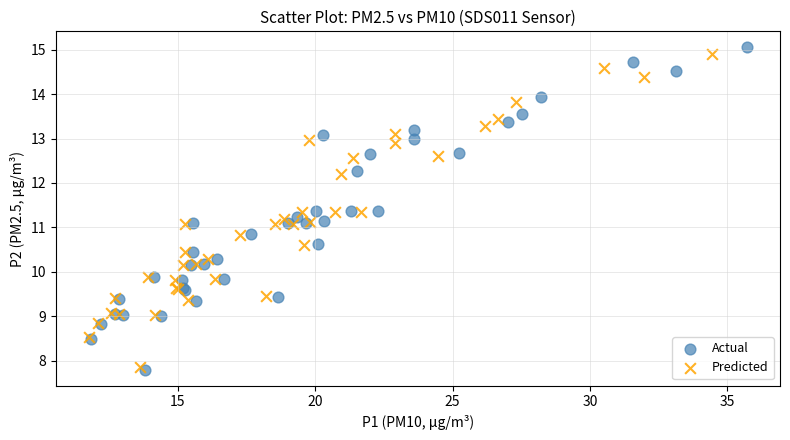

Which series has the largest Y range (max minus min)?

Actual